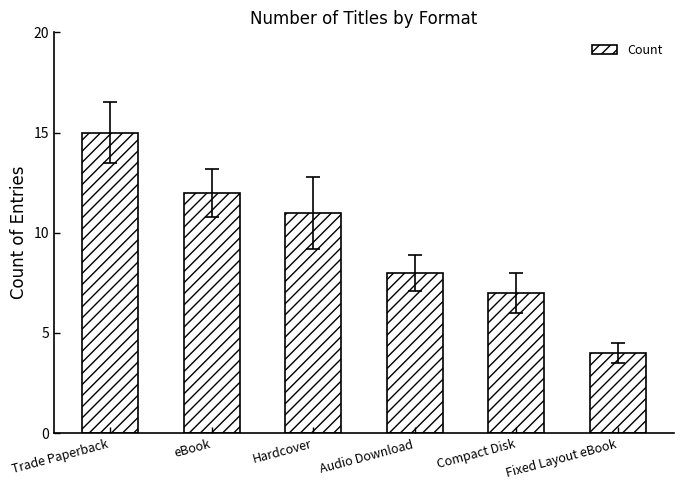

Which category has the lowest value across all series?

Fixed Layout eBook